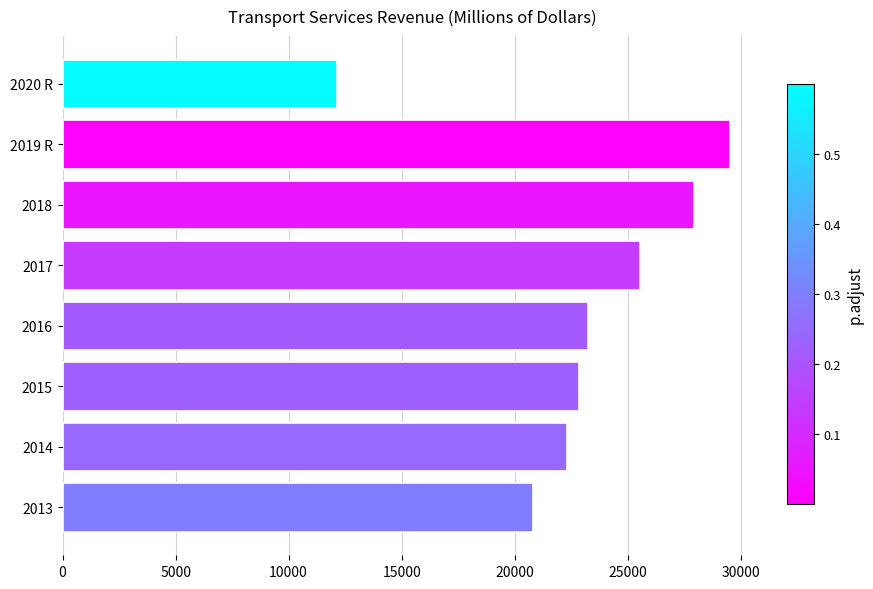

Read the value at 2015, to the nearest 100.

22800